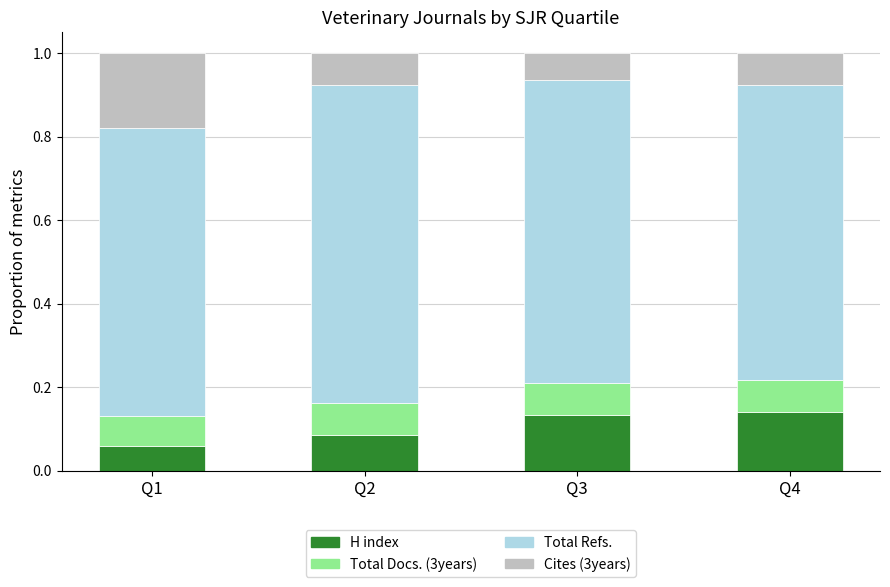

What is the sum of all H index values?

0.4